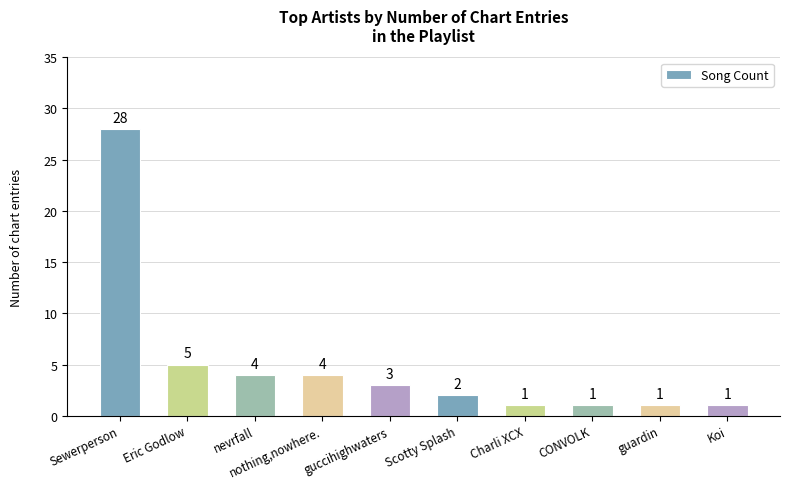

How many data points are less than 3?

5